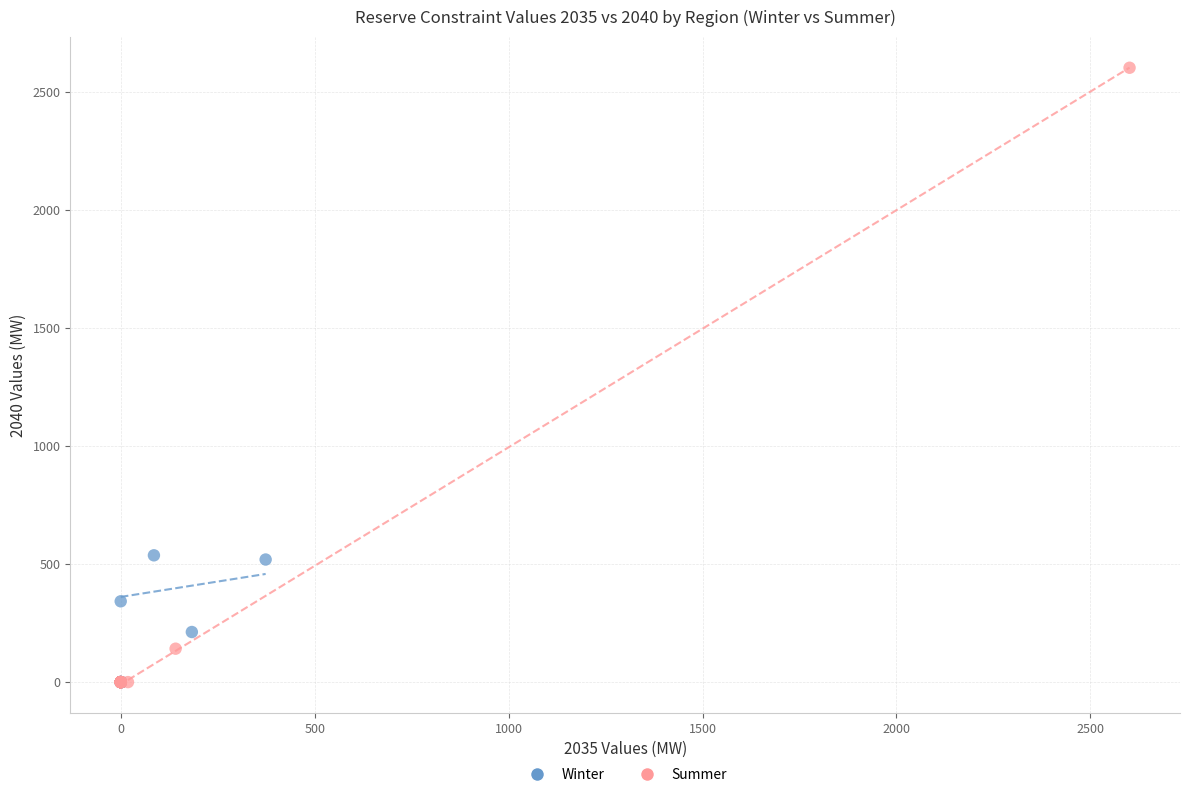

Which series contains the highest Y value?

Summer